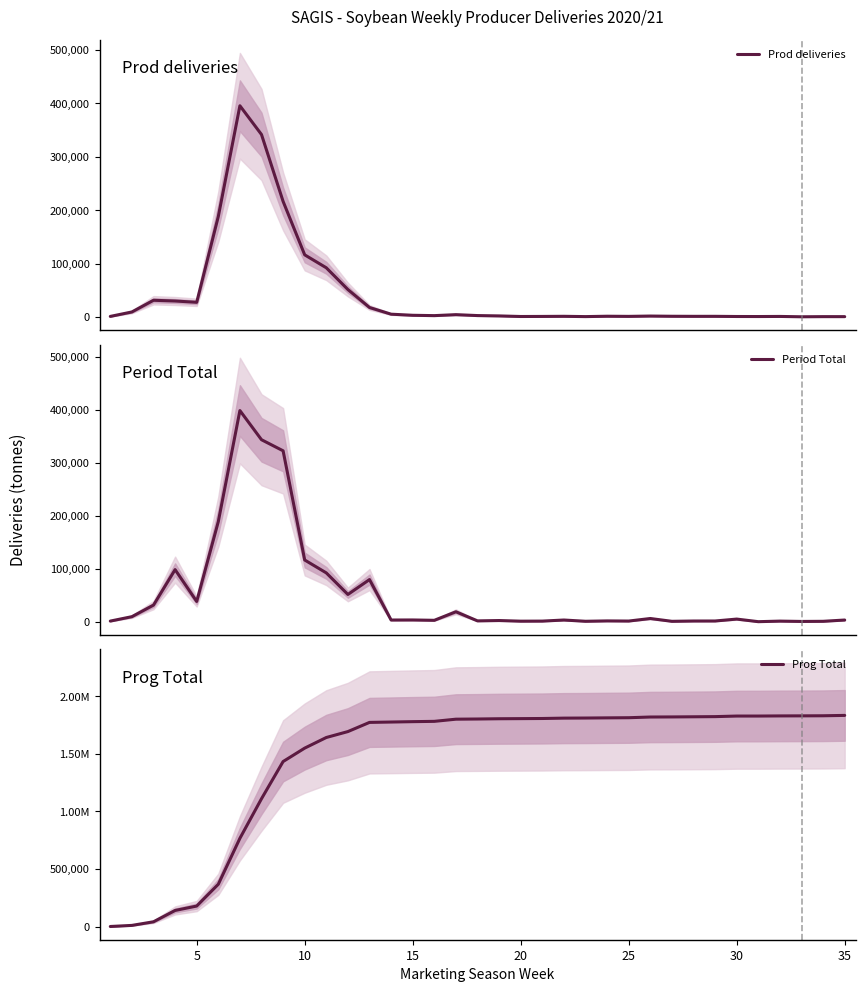

Reading right to left, list all the values displayed in this chart.

Prod deliveries: 746	760	485	1137	948	1017	1353	1323	1457	1867	1247	1517	822	1378	1150	1018	2118	2759	4490	2648	3297	5355	17889	51480	92235	116463	216566	341752	395663	188249	27594	30033	31395	9522	1185
Period Total: 3183	760	506	1137	59	4980	1353	1323	744	6053	1247	1517	822	3198	1150	1018	2225	1587	18805	2648	3300	3195	79640	51480	92235	116621	322966	343898	399038	189173	38243	98441	31395	9522	1173
Prog Total: 1834635	1831452	1830692	1830186	1829049	1828990	1824010	1822657	1821334	1820590	1814537	1813290	1811773	1810951	1807753	1806603	1805585	1803360	1801773	1782968	1780320	1777020	1773825	1694185	1642705	1550470	1433849	1110883	766985	367947	178774	140531	42090	10695	1173